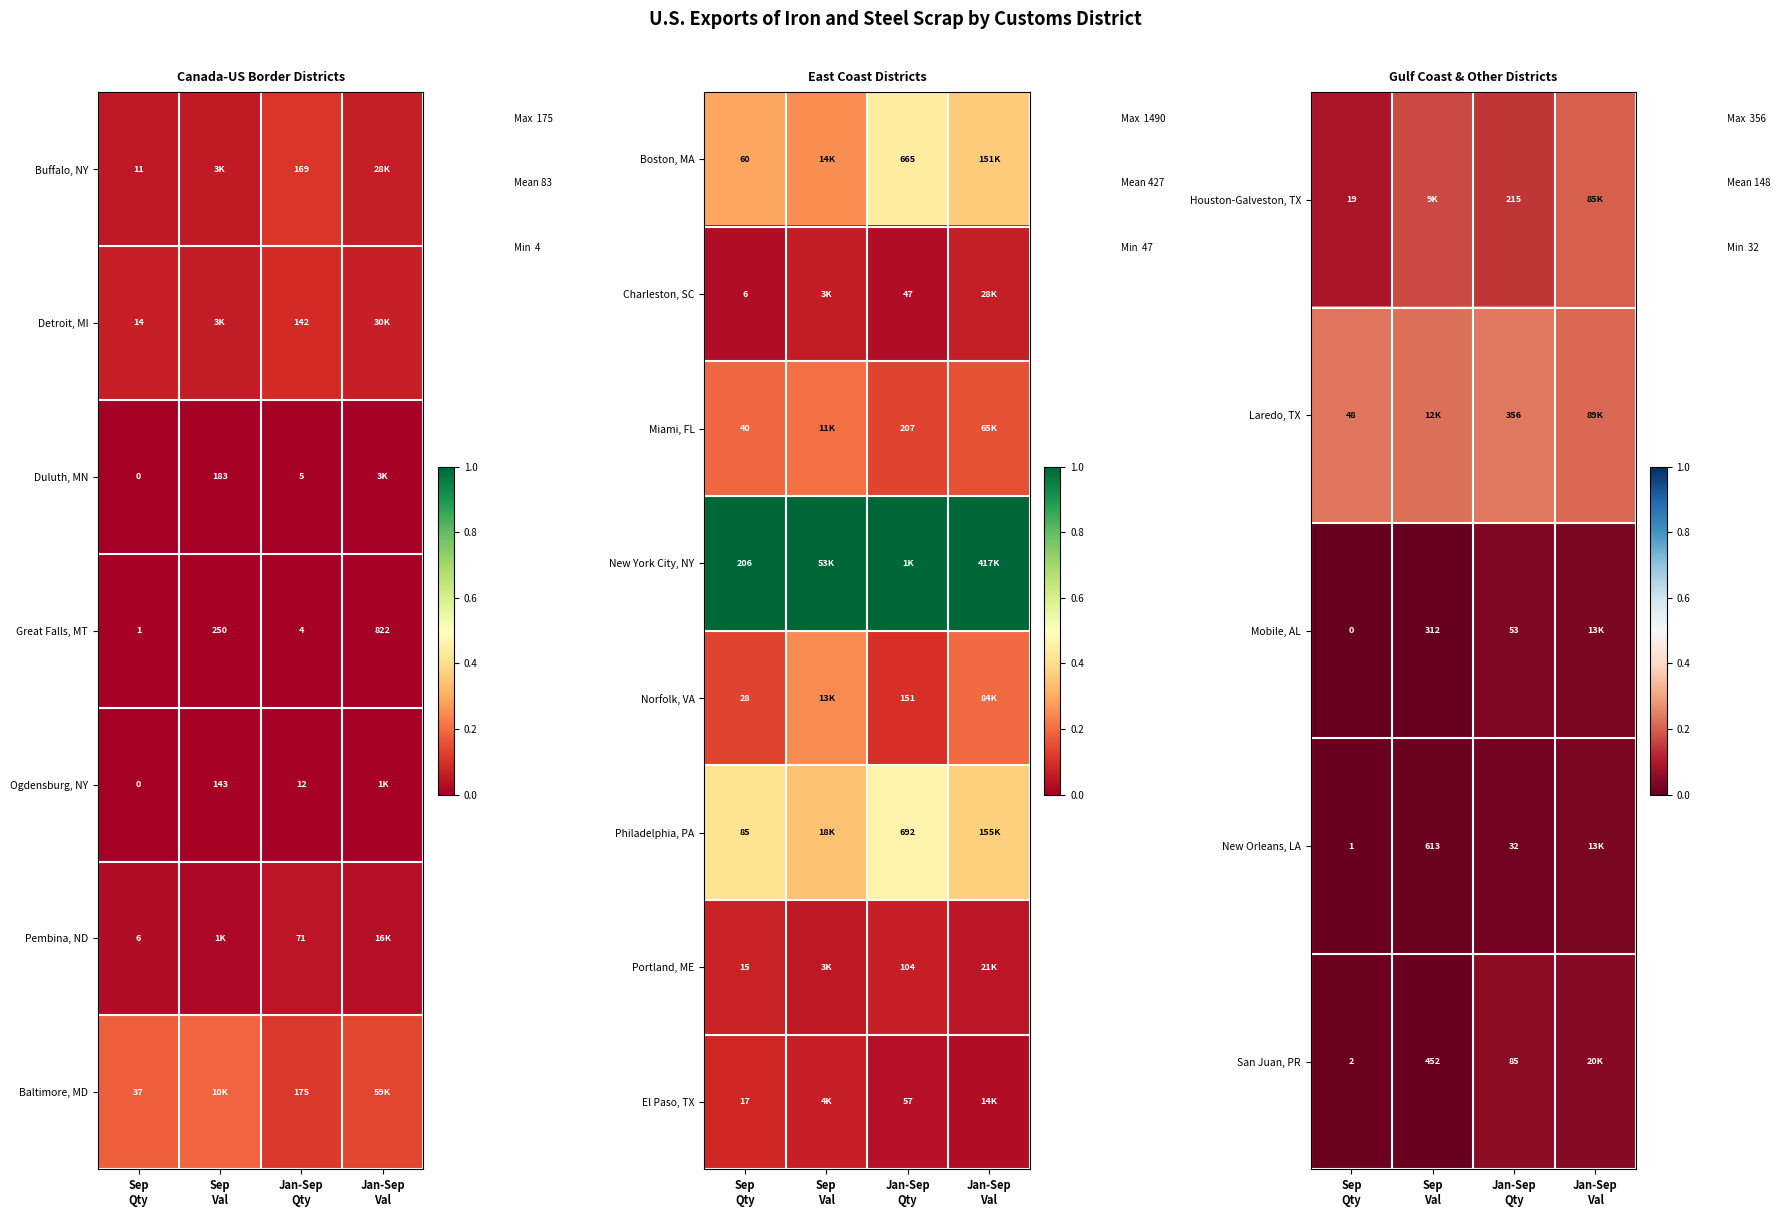

The Houston-Galveston, TX series shows 0.1 at Sep Qty. True or false?

False